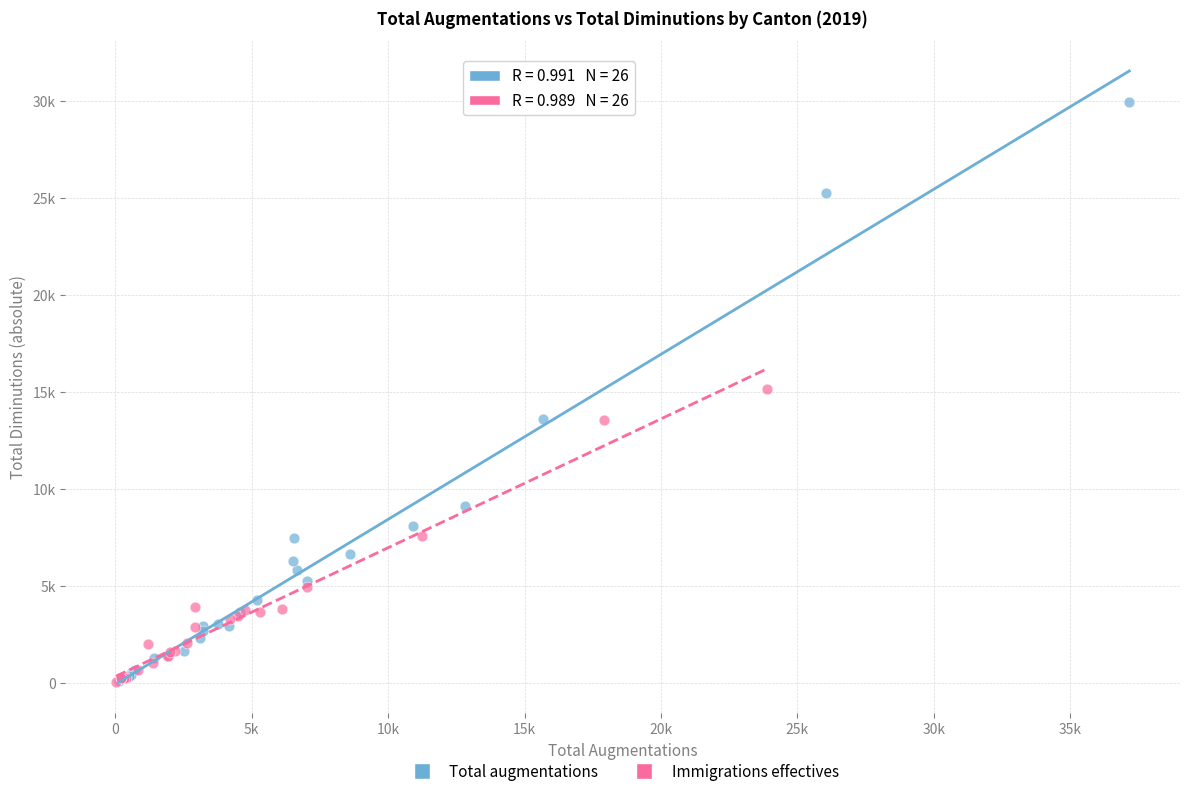

What are all the series names shown in the legend?

Total augmentations, Immigrations effectives